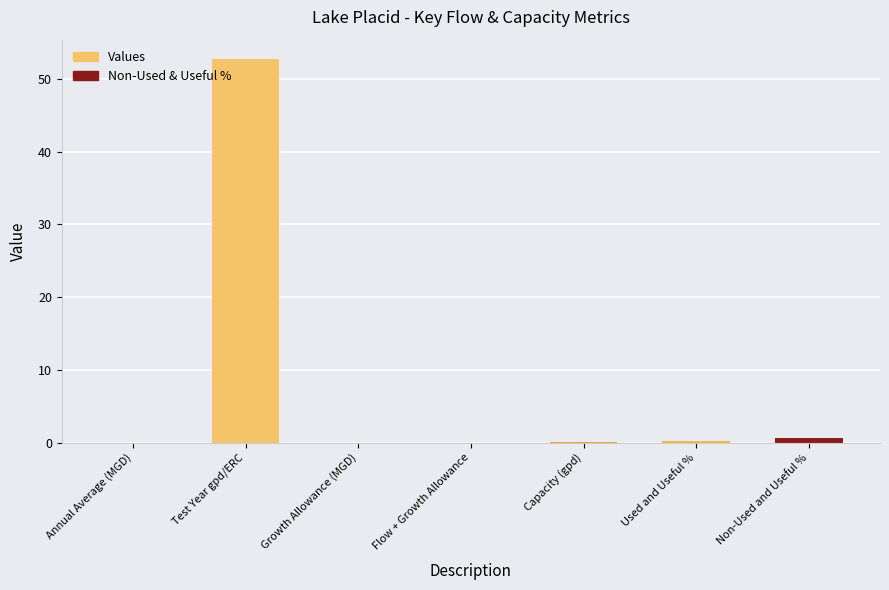

What is the approximate value at Test Year gpd/ERC?

52.8